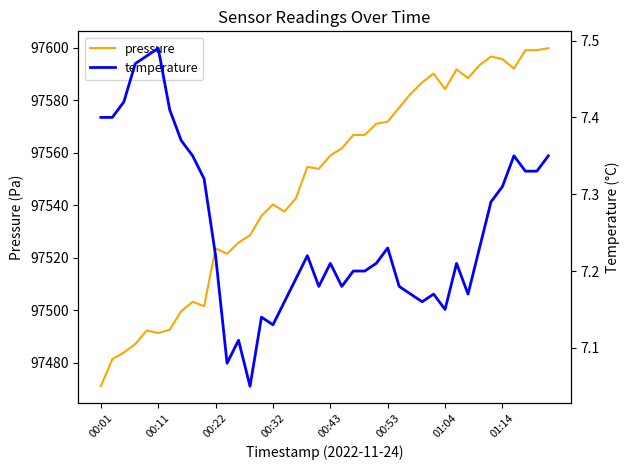

What is the sum of all pressure values?

3901938.5